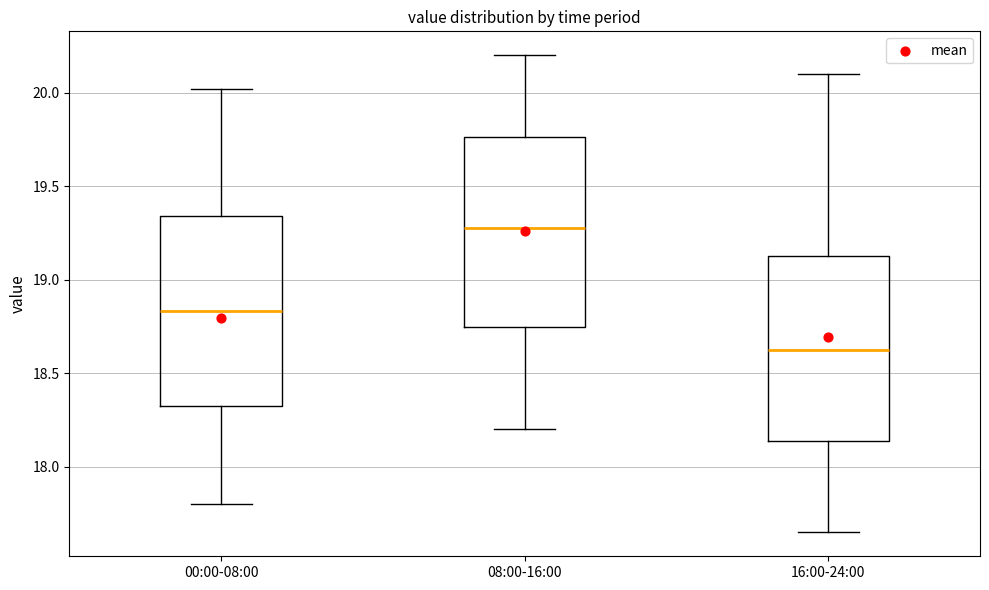

Where does the lower whisker of the box for 16:00-24:00 end on the y-axis? The values are not printed on the chart, so give them approximately, as read against the axis.

17.65